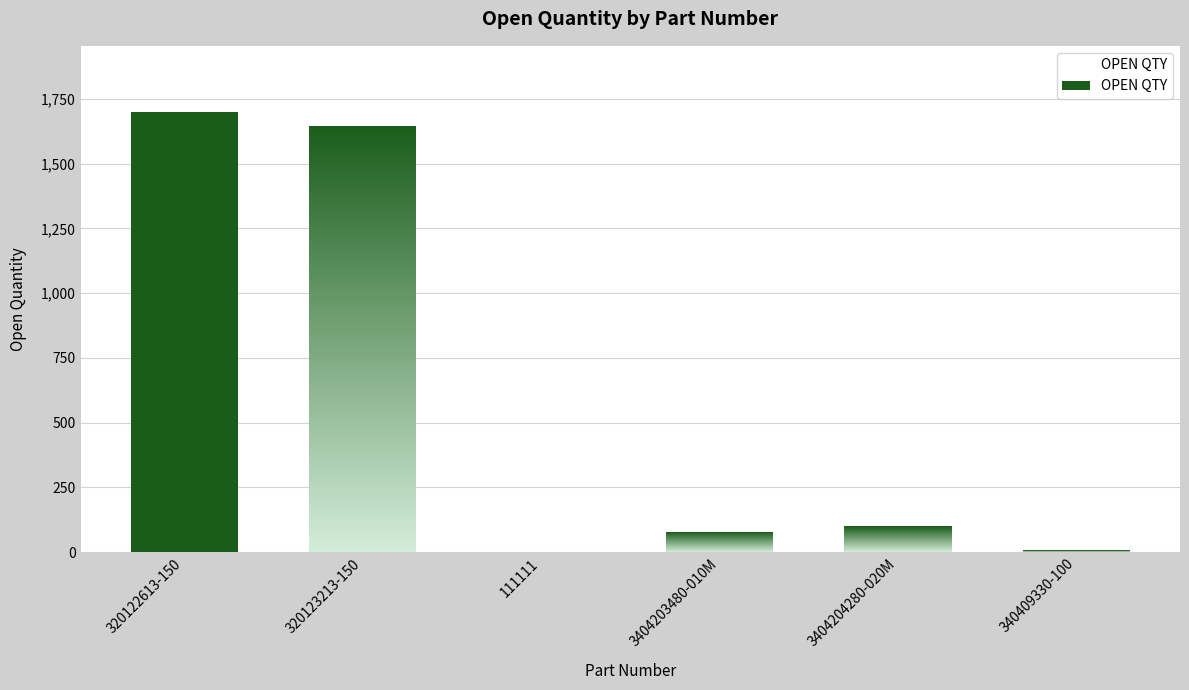

The chart shows a value of 1 at 111111. True or false?

True